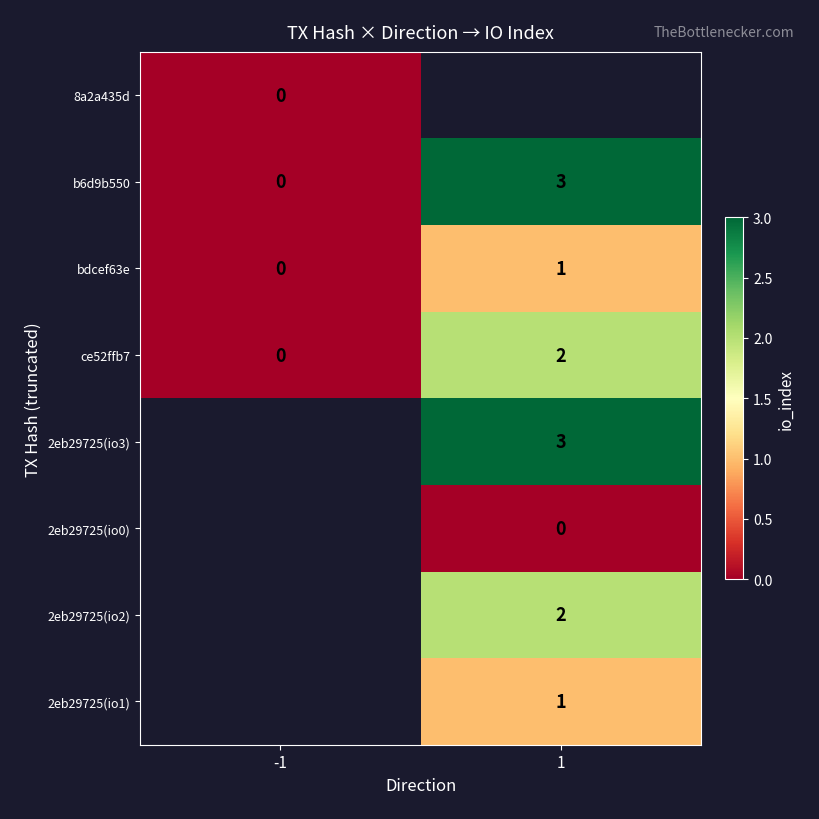

At which category does the chart reach its minimum across all series?

-1